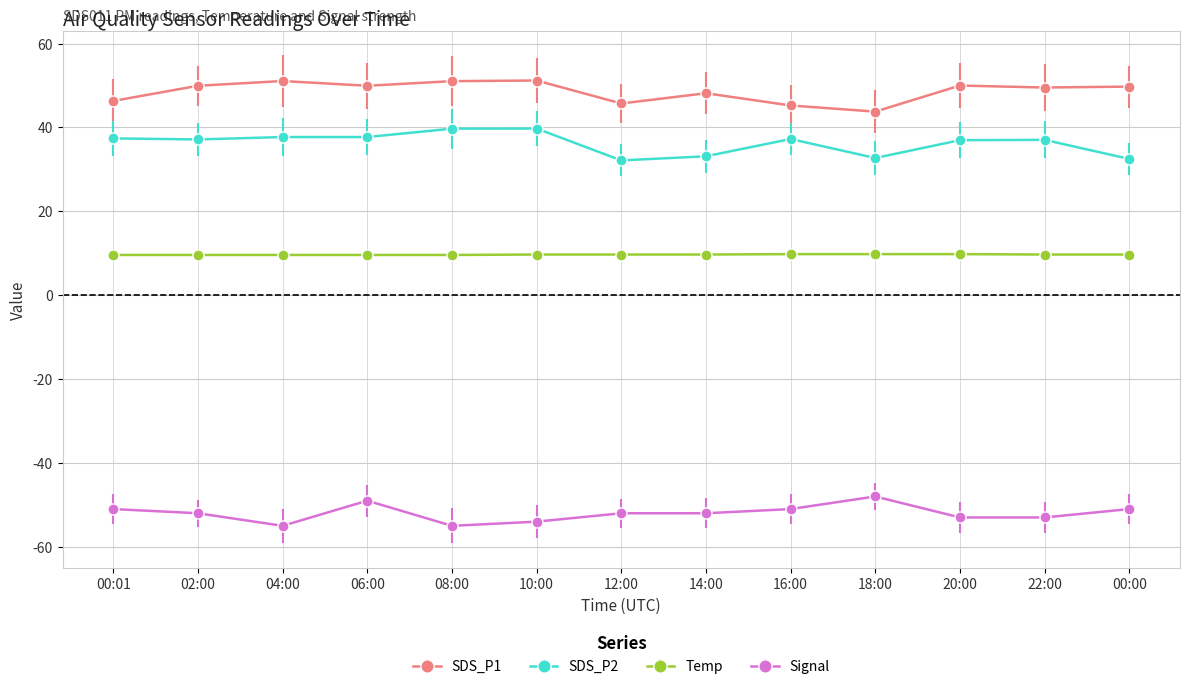

At how many categories does at least one series exceed 3?

13